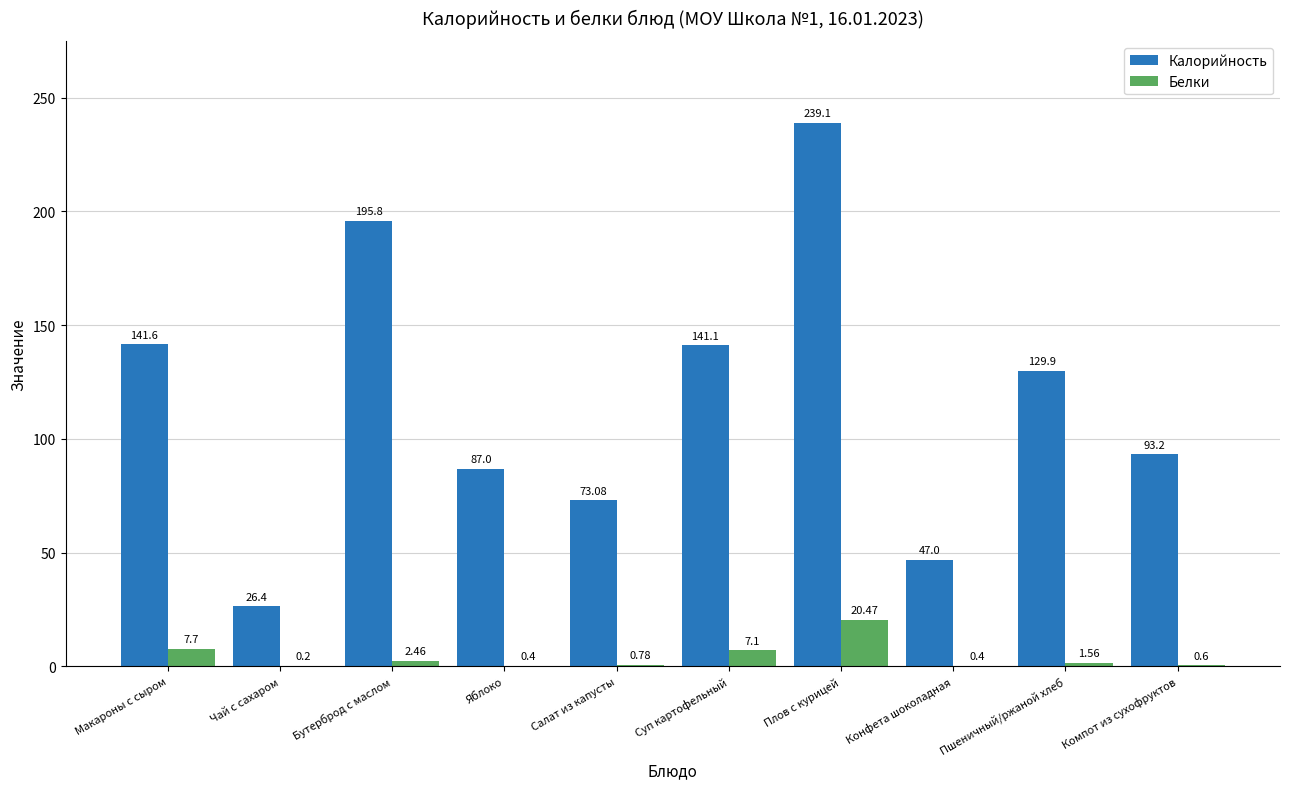

Is it true that Калорийность equals 239.1 at Плов с курицей?

True